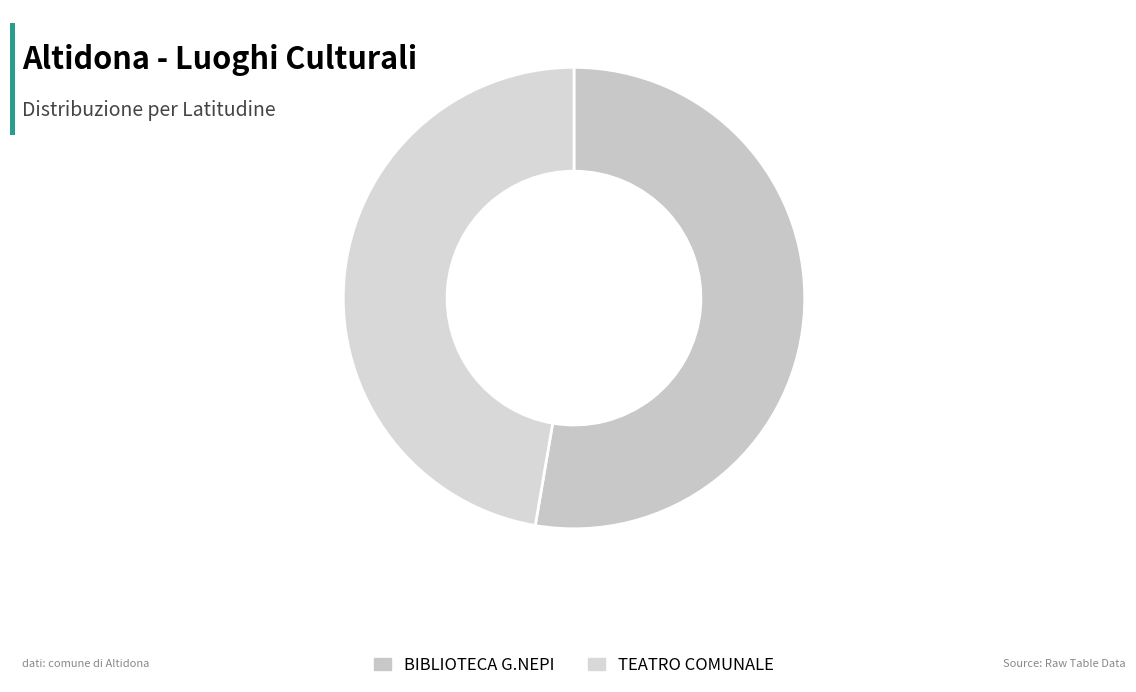

Which slice is the smallest?

TEATRO COMUNALE